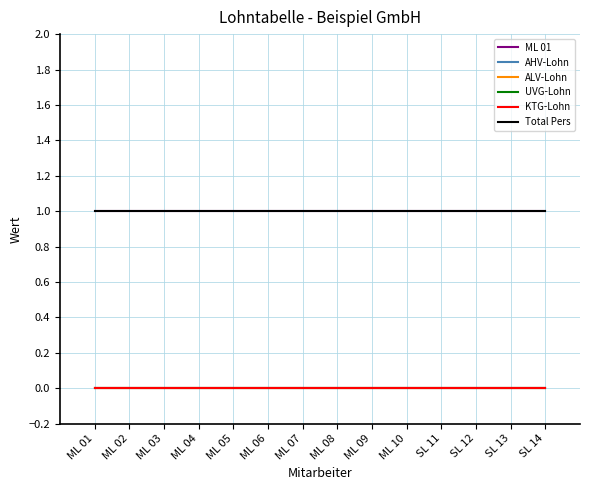

Does the chart have visible grid lines?

Yes